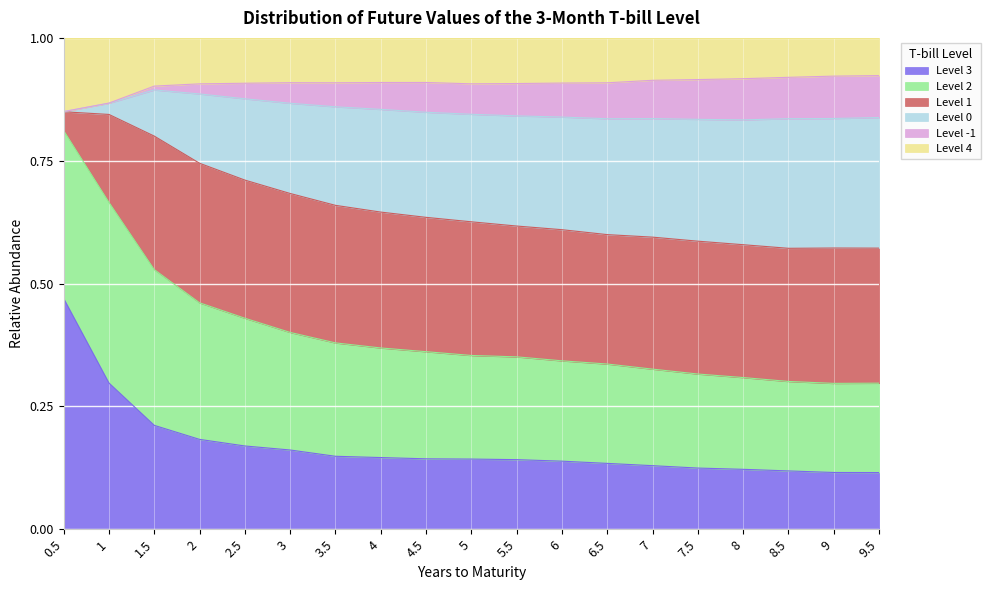

Where is the first local minimum for Level 4?

3.5